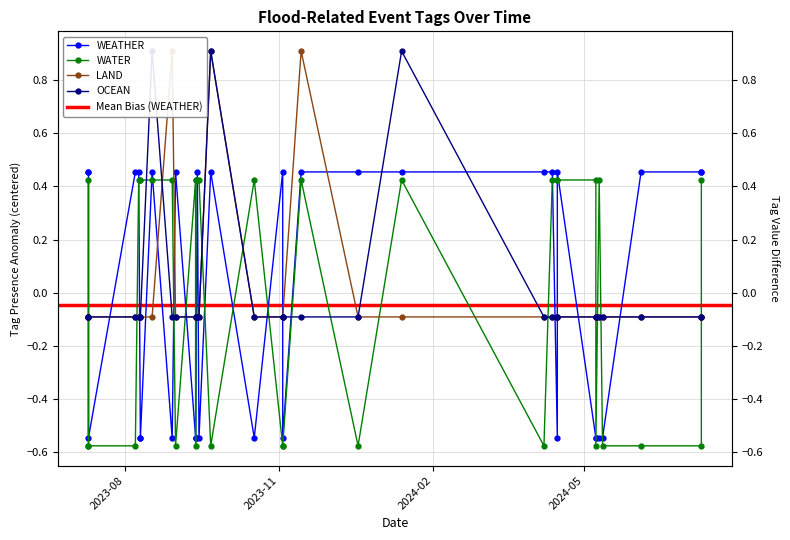

What are all the series names shown in the legend?

WEATHER, WATER, LAND, OCEAN